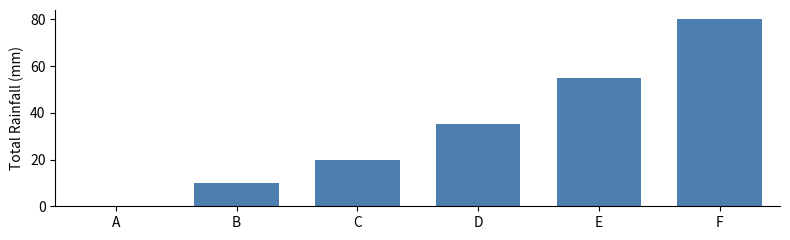

Count the number of categories in the chart.

6